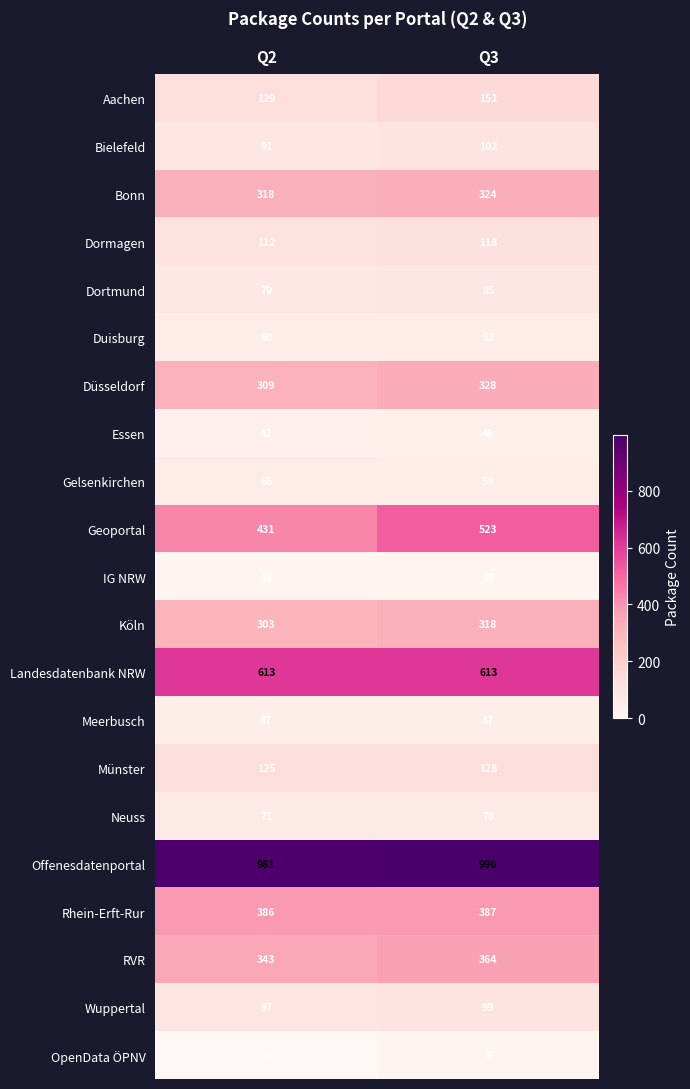

What is the total value across all series at Q2?

4620